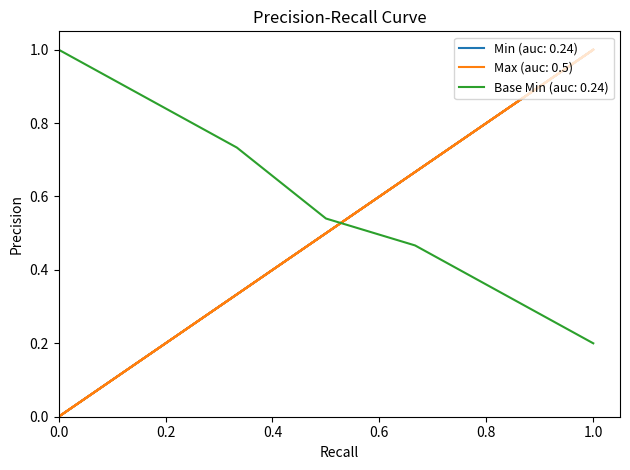

At which label is Base Min (auc: 0.24) closest to 0?

1.0